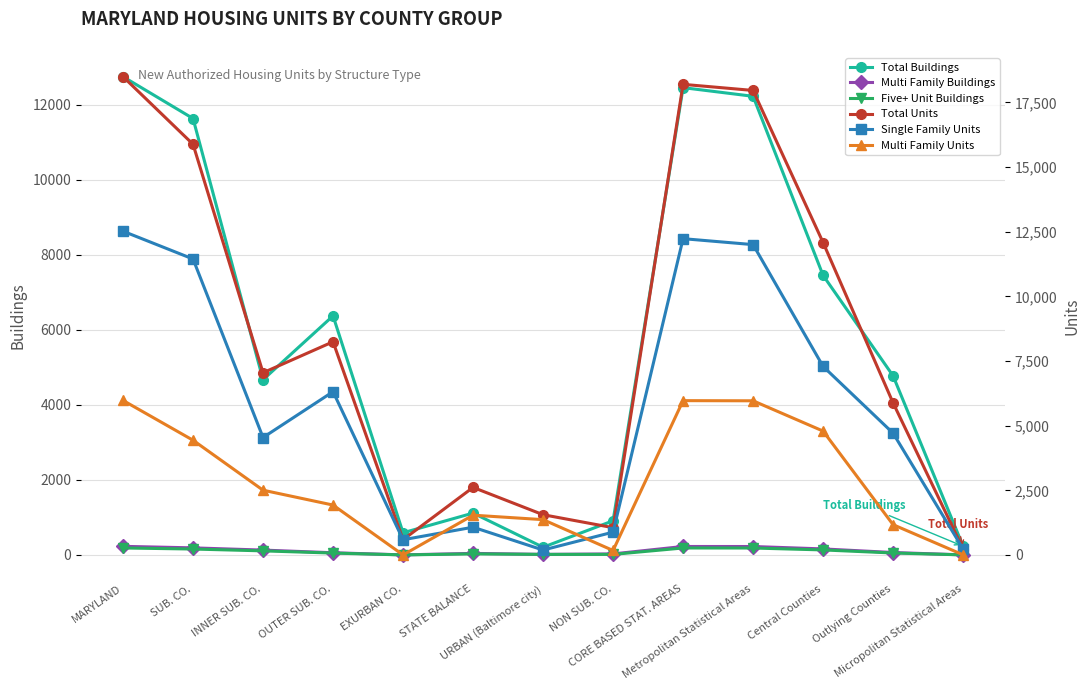

Is the value of Multi Family Buildings at MARYLAND greater than the value of Five+ Unit Buildings at MARYLAND?

Yes